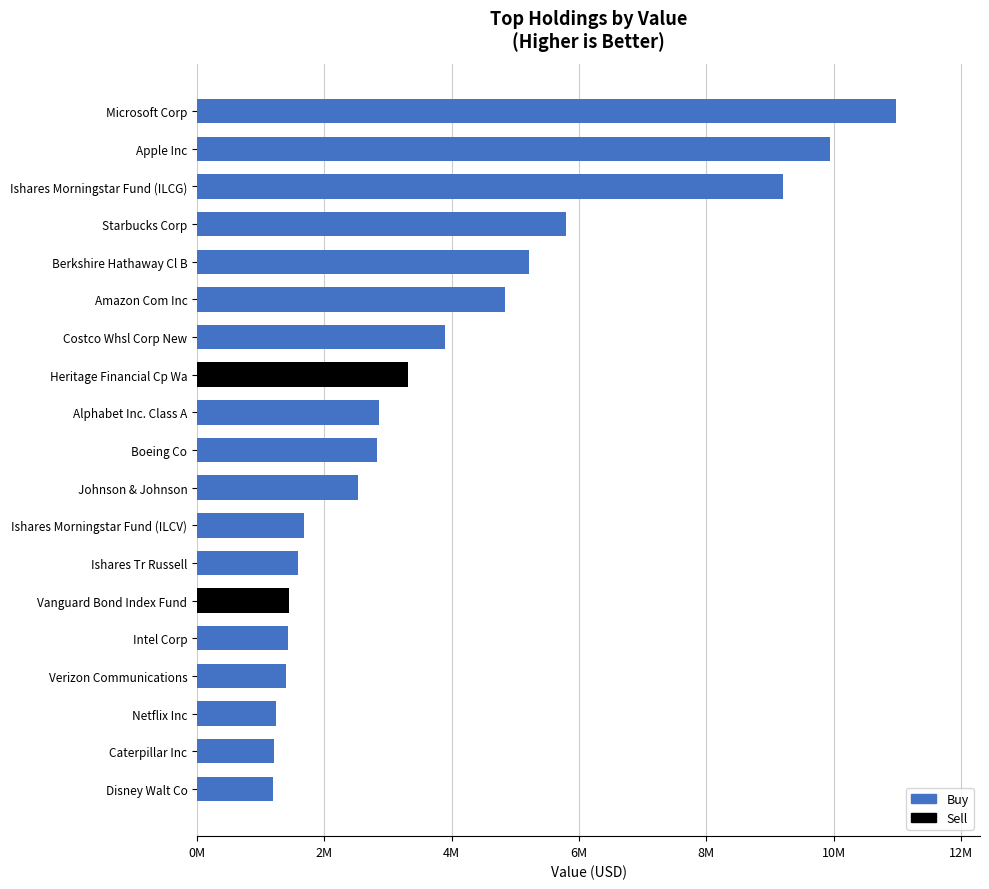

What is the difference between the maximum and minimum values?

9795000